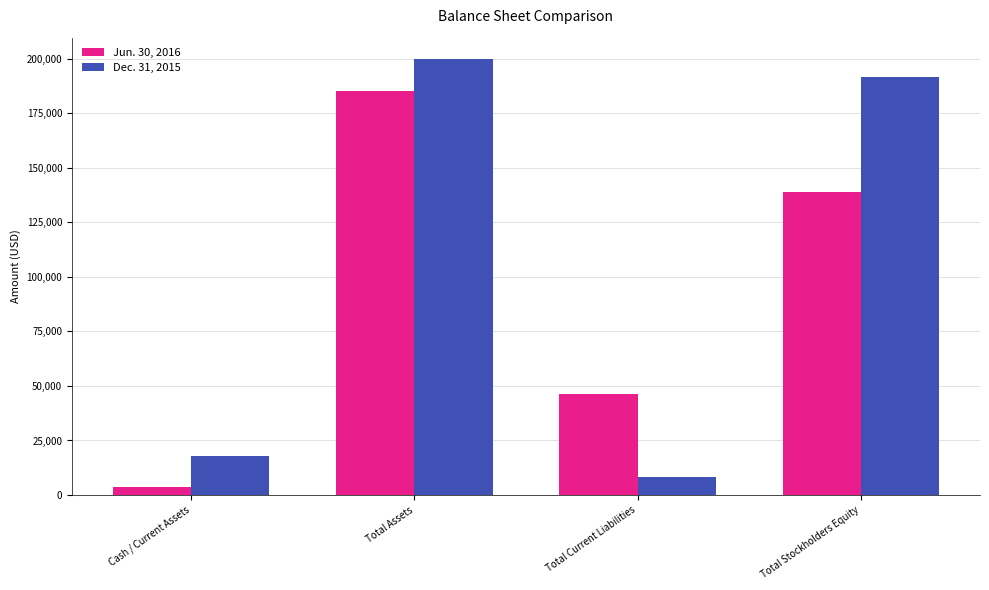

Are the bars grouped side by side (vs. stacked)?

Yes